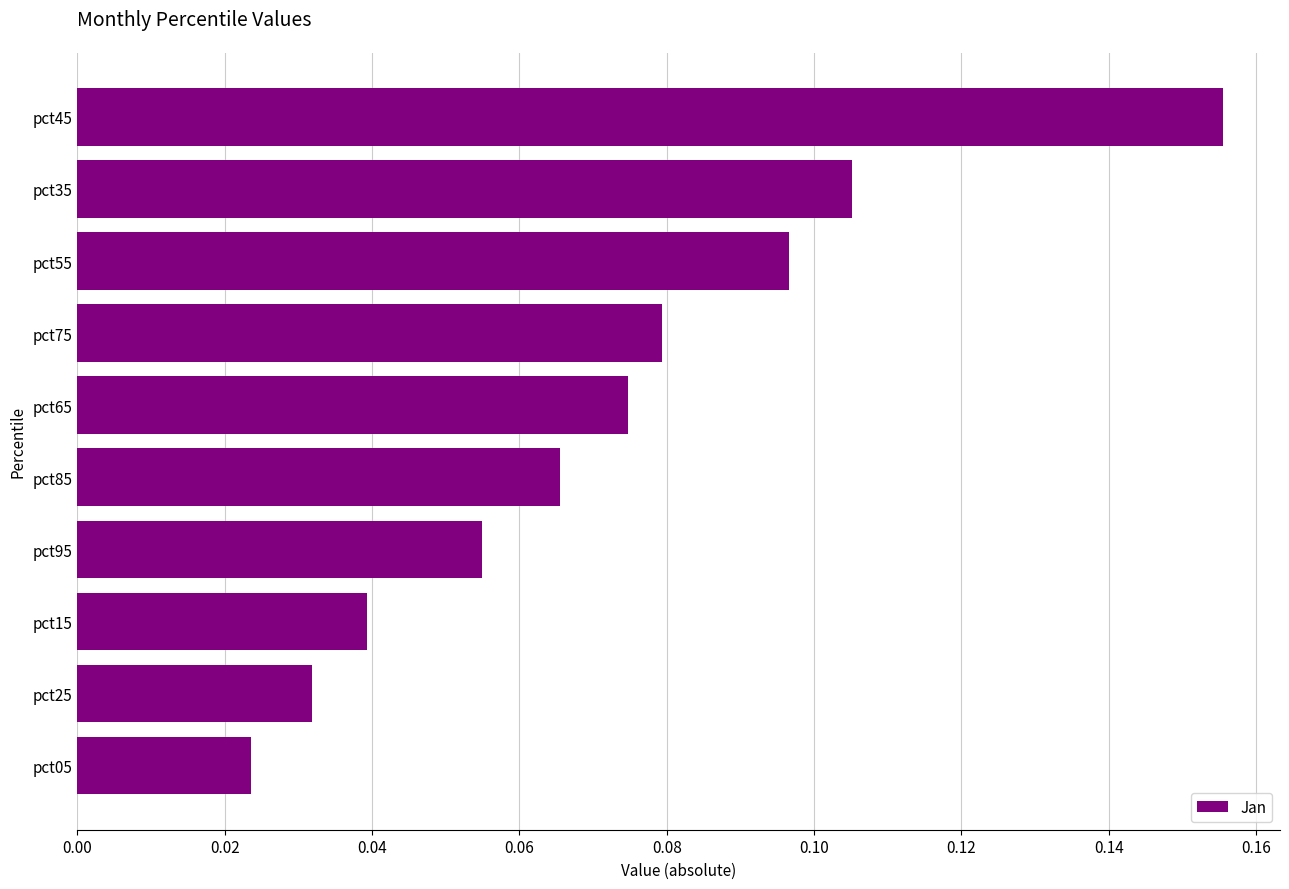

What is the label of the 3rd bar from the bottom?

pct15